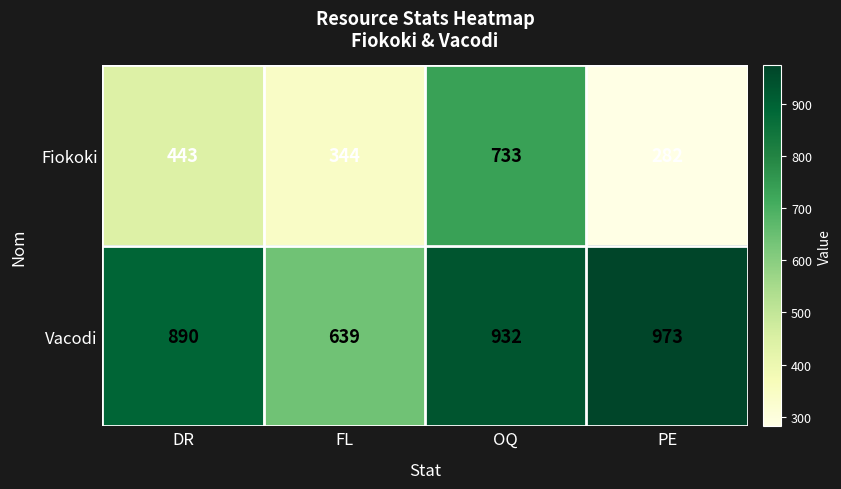

What is the total value across all series at PE?

1255